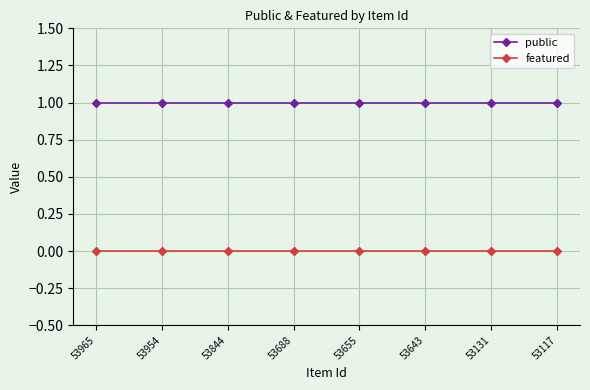

Rank the series by their average value, from lowest to highest.

featured, public